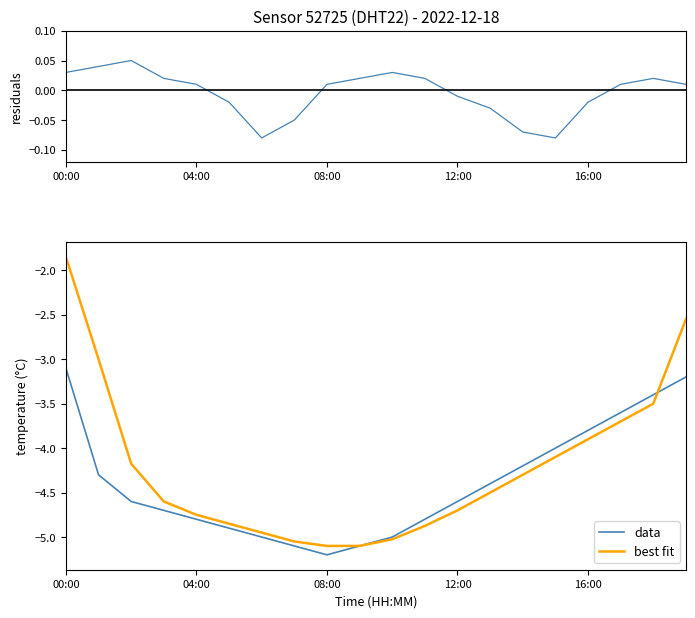

Reading left to right, transcribe all the data shown in this chart.

residuals: 0.0	0.0	0.1	0.0	0.0	-0.0	-0.1	-0.1	0.0	0.0	0.0	0.0	-0.0	-0.0	-0.1	-0.1	-0.0	0.0	0.0	0.0
data: -3.1	-4.3	-4.6	-4.7	-4.8	-4.9	-5.0	-5.1	-5.2	-5.1	-5.0	-4.8	-4.6	-4.4	-4.2	-4.0	-3.8	-3.6	-3.4	-3.2
best fit: -1.9	-3.0	-4.2	-4.6	-4.8	-4.8	-4.9	-5.0	-5.1	-5.1	-5.0	-4.9	-4.7	-4.5	-4.3	-4.1	-3.9	-3.7	-3.5	-2.5